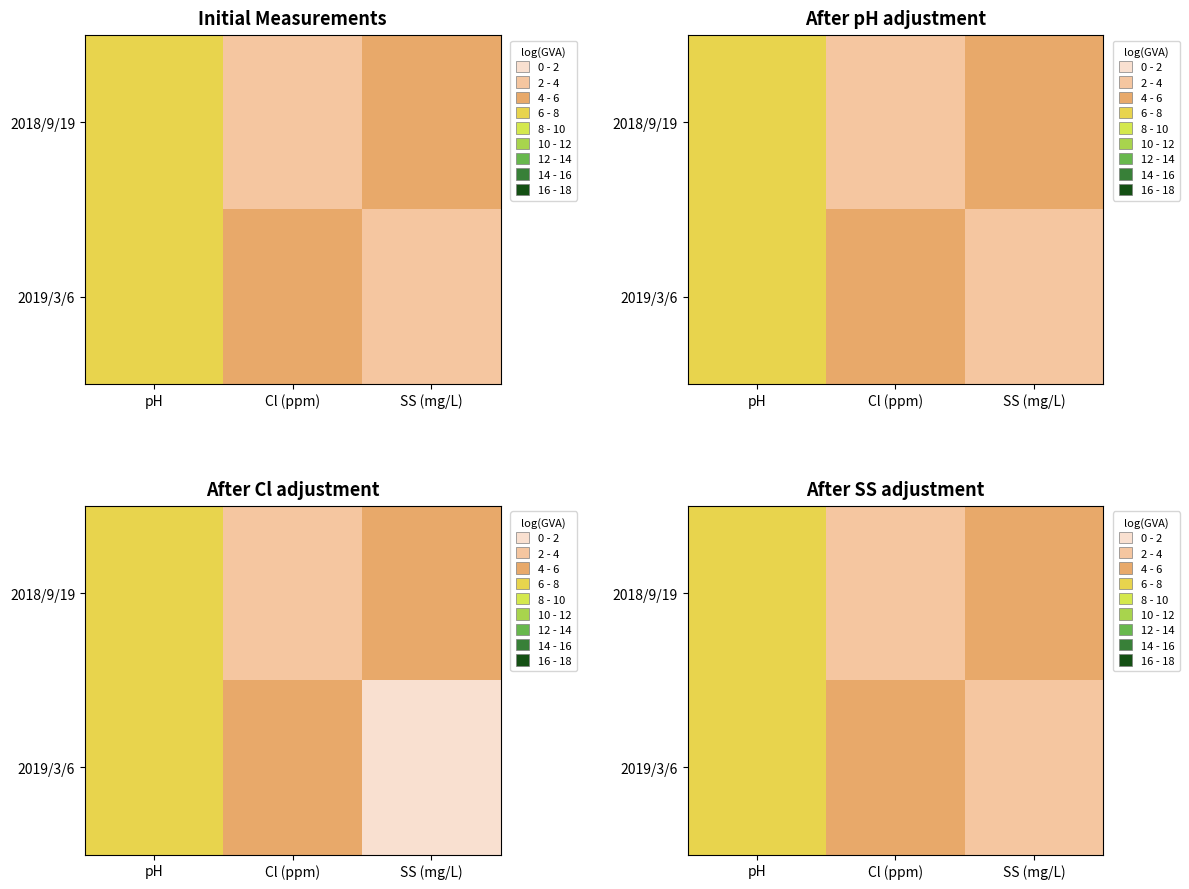

Read the 2018/9/19 value at pH.

7.5